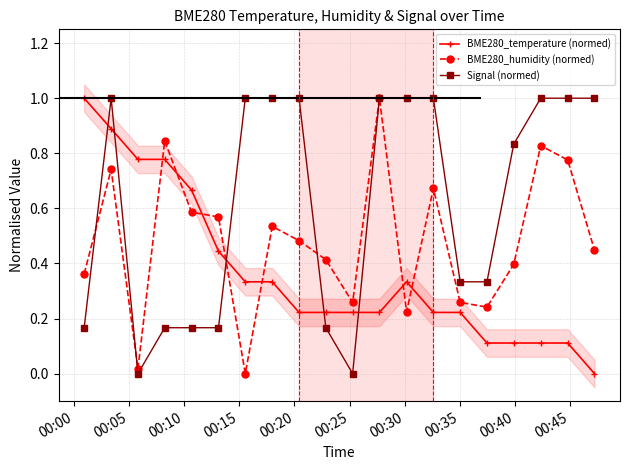

List the series in order of their overall mean, highest first.

Signal (normed), BME280_humidity (normed), BME280_temperature (normed)